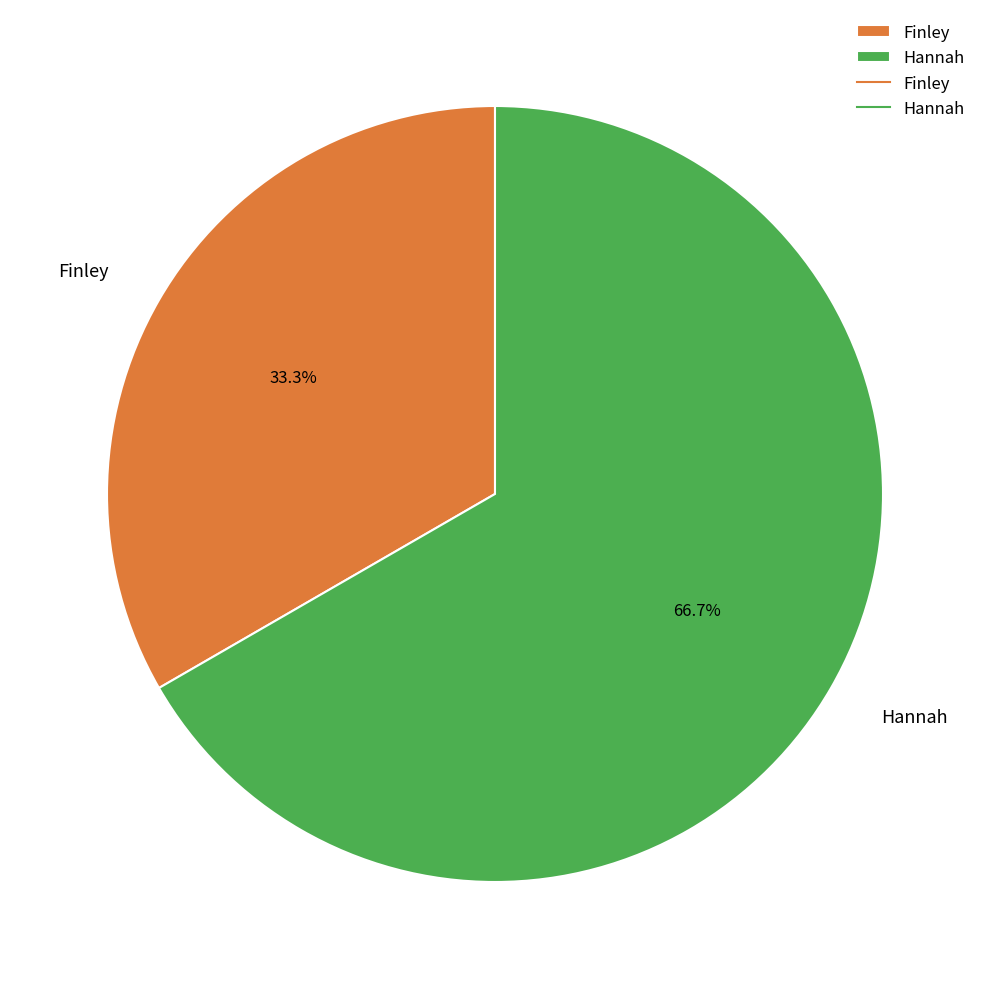

Does Hannah represent more than half of the total?

Yes